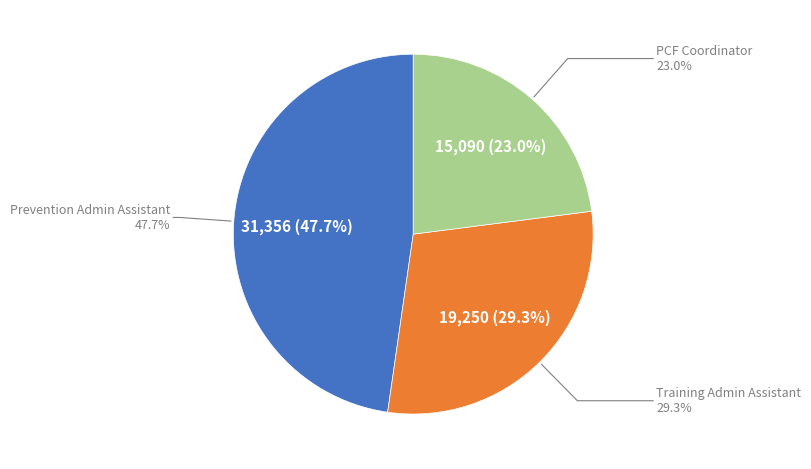

To the nearest percent, what percentage of the pie is Training Admin Assistant?

29%